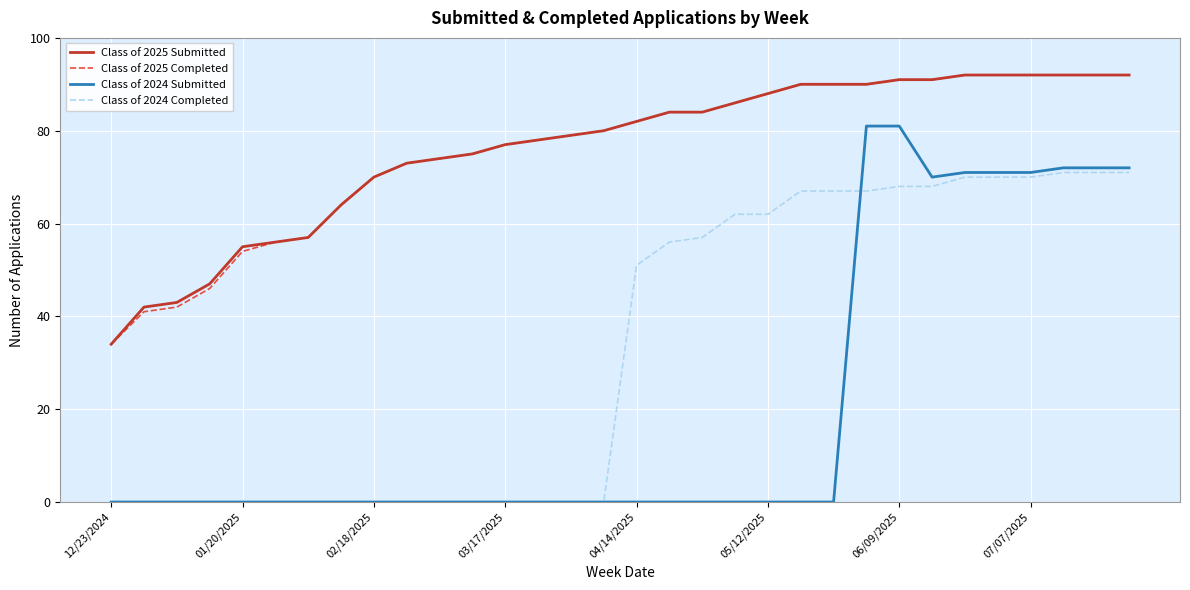

True or false: Class of 2025 Completed and Class of 2024 Submitted intersect in this chart.

False